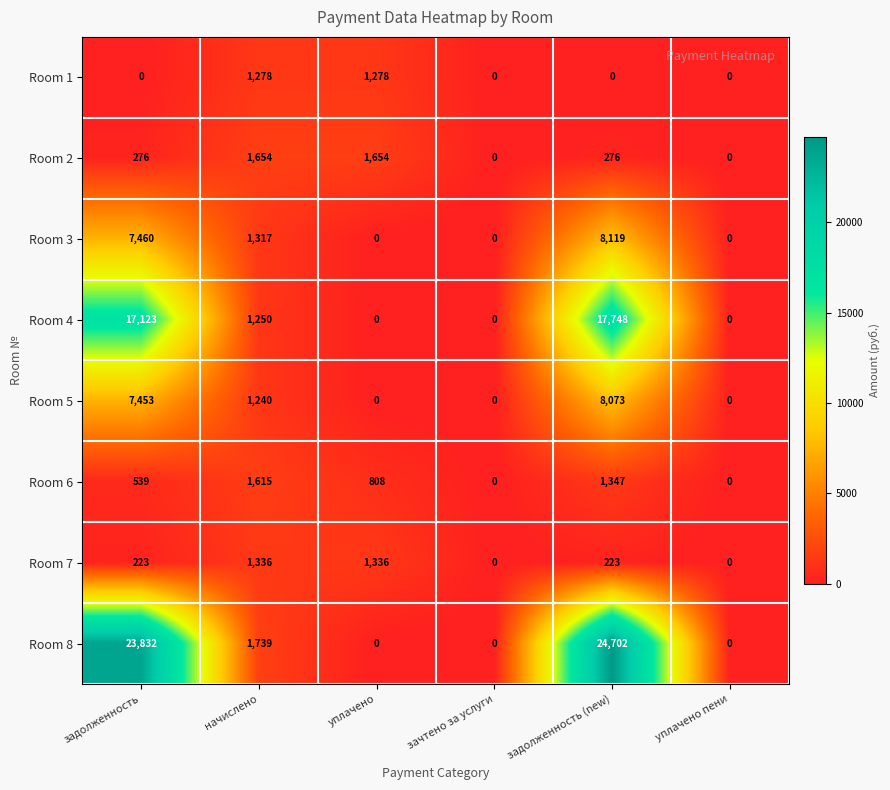

Which series has the largest total across all categories?

Room 8